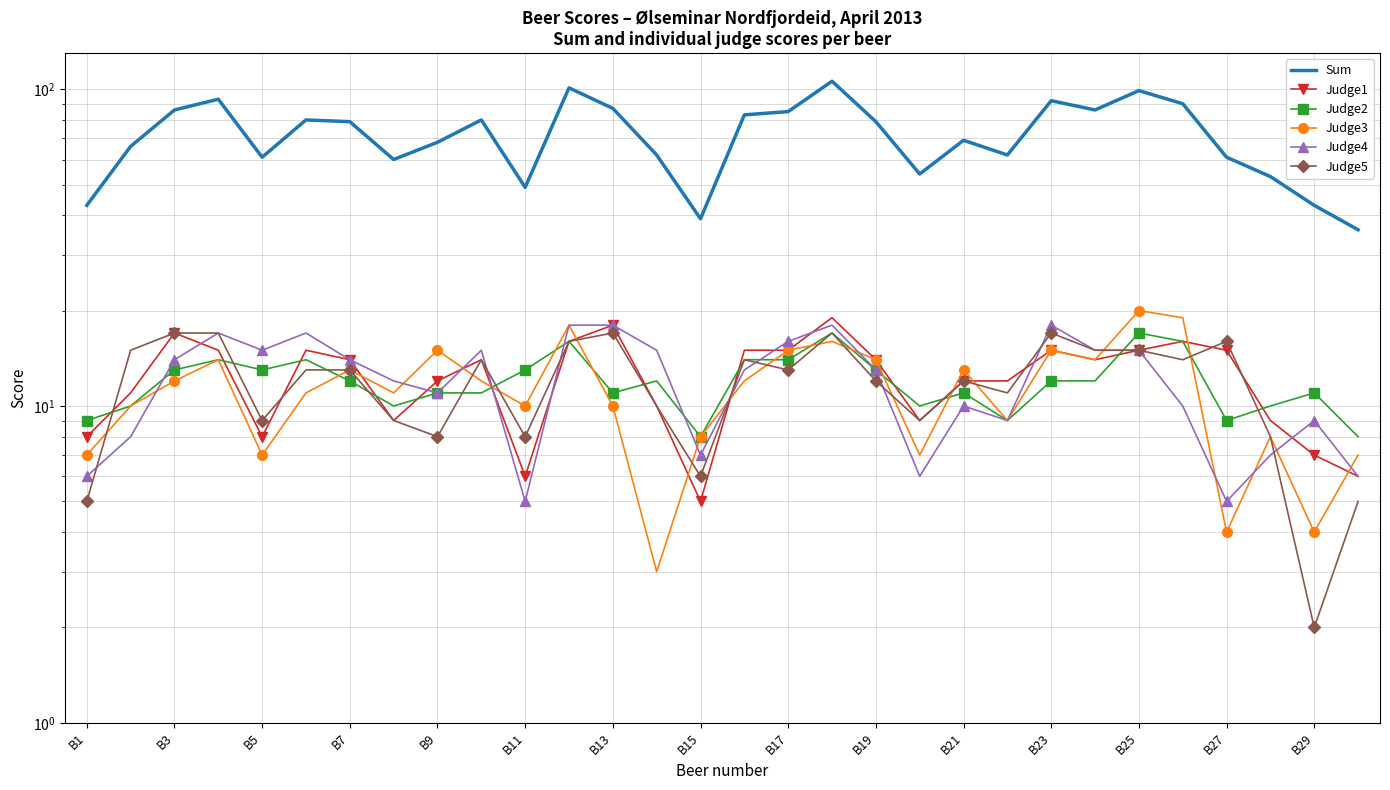

What is the total value across all series at B1?

78